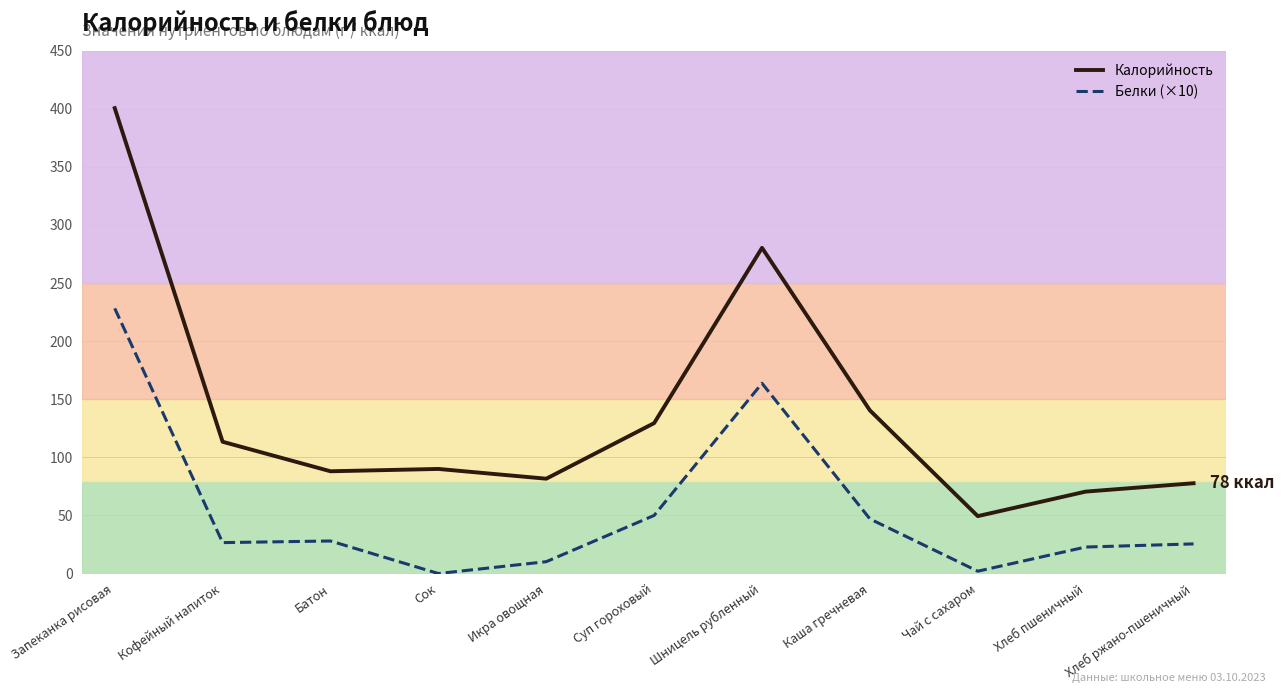

True or false: Калорийность has a value of 31.3 at Сок.

False